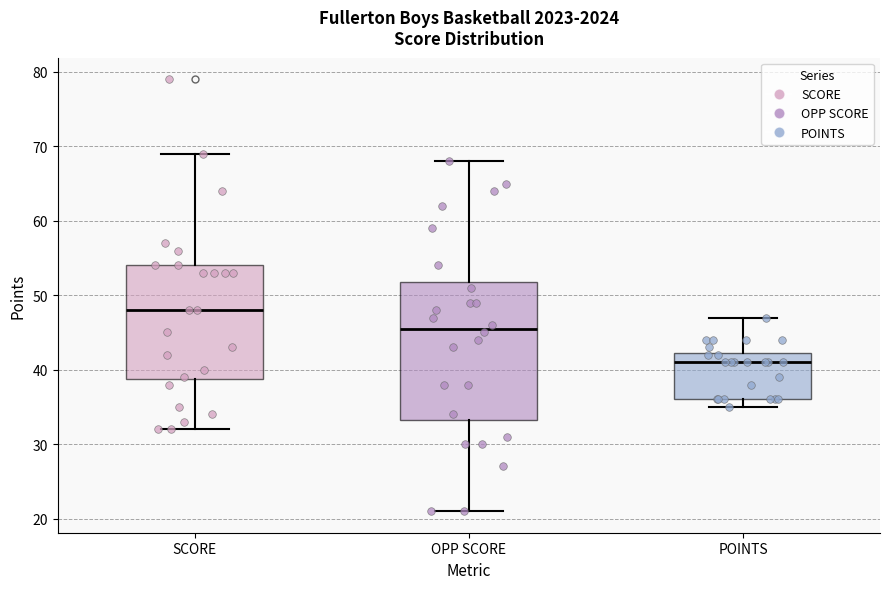

Reading left to right, transcribe this box plot: for each box, give where its median line is, the range the box spans, and where its two whiskers end, as read against the y-axis. The values are not printed on the chart, so give them approximately, as read against the axis.

SCORE: median 48, box 39 to 54, whiskers 32 to 69
OPP SCORE: median 46, box 33 to 52, whiskers 21 to 68
POINTS: median 41, box 36 to 42, whiskers 35 to 47